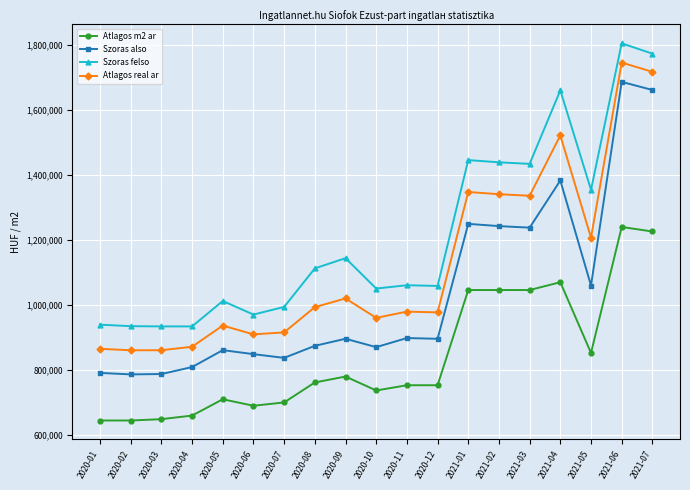

True or false: Atlagos real ar and Szoras also cross at least once.

False